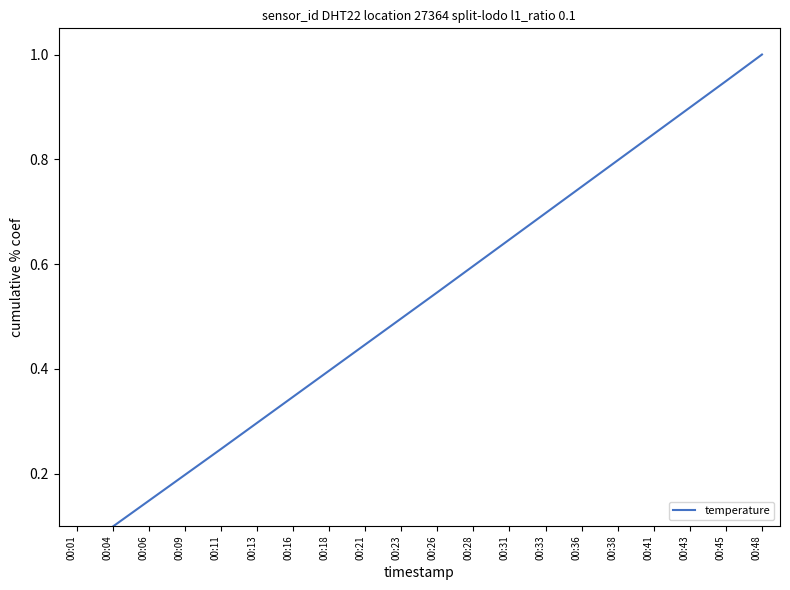

Rank the categories by value from lowest to highest.

00:01, 00:04, 00:06, 00:09, 00:11, 00:13, 00:16, 00:18, 00:21, 00:23, 00:26, 00:28, 00:31, 00:33, 00:36, 00:38, 00:41, 00:43, 00:45, 00:48